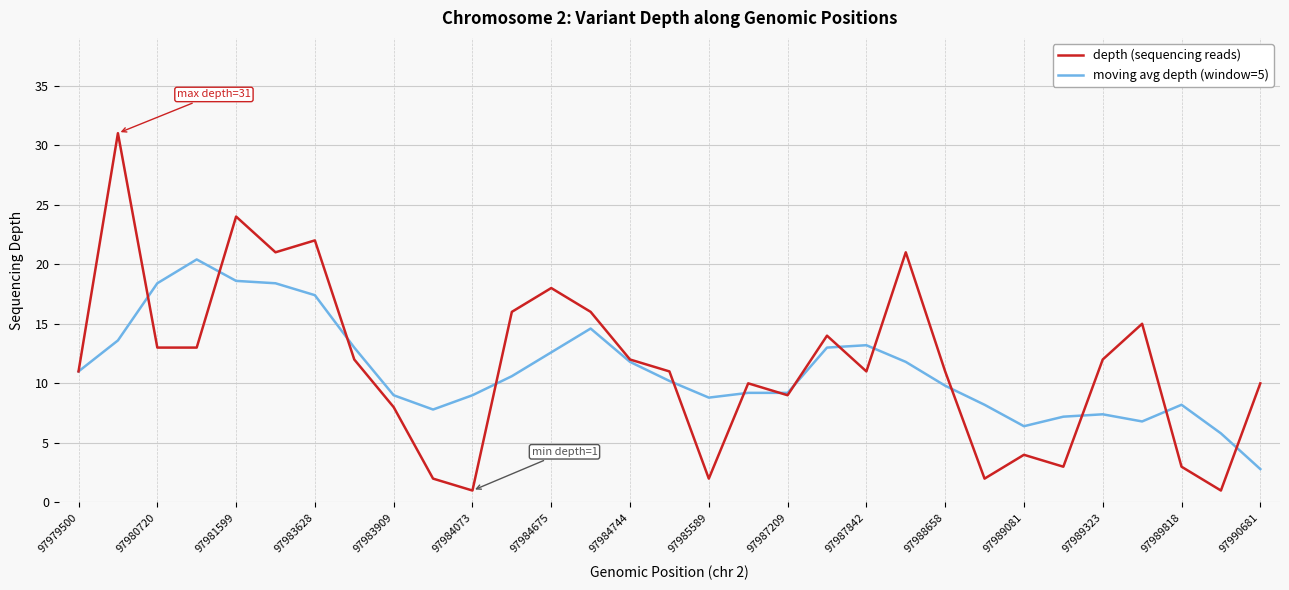

Is this an area chart (filled region under the line)?

No